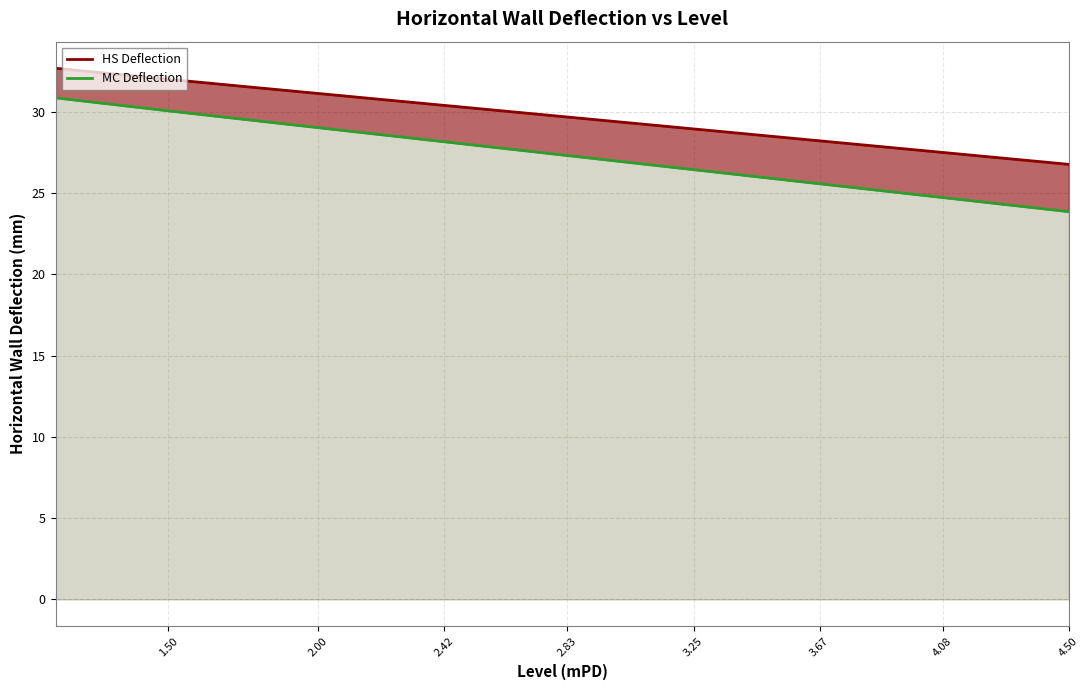

What is the maximum value shown in the chart?

32.7